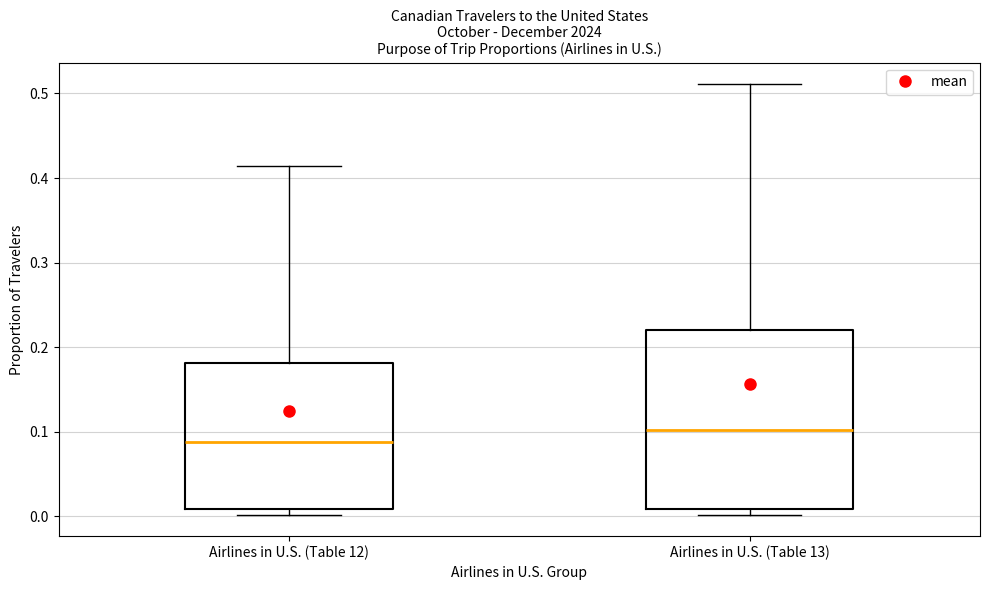

Reading left to right, read every box against the y-axis: the position of its median line, the range the box covers, and the ends of its whiskers. The values are not printed on the chart, so give them approximately, as read against the axis.

Airlines in U.S. (Table 12): median 0.09, box 0.01 to 0.18, whiskers 0.00 to 0.41
Airlines in U.S. (Table 13): median 0.10, box 0.01 to 0.22, whiskers 0.00 to 0.51